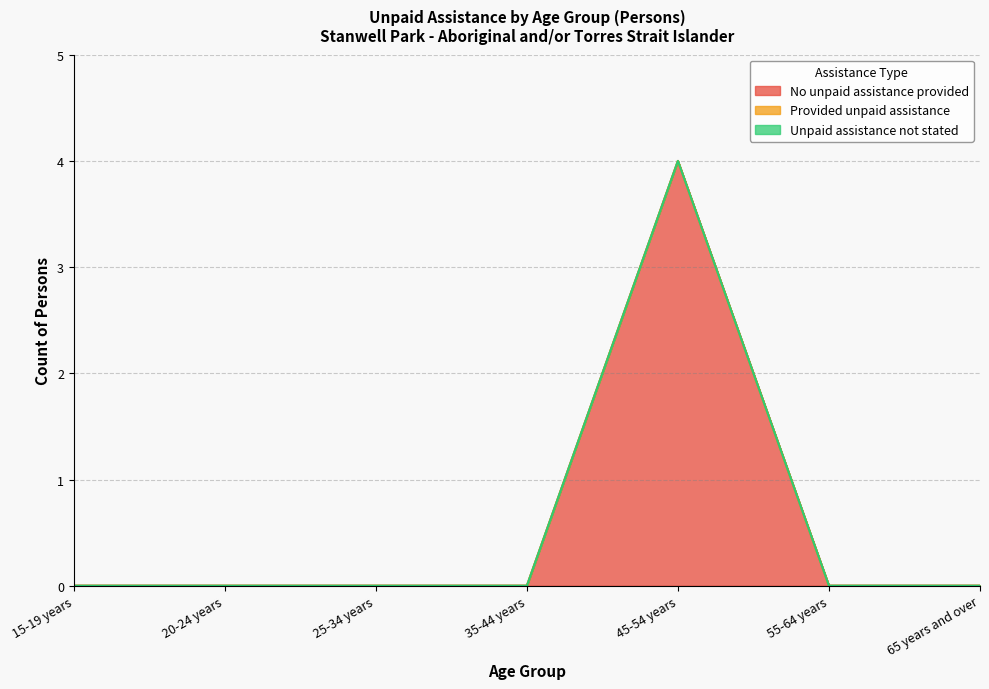

Is it true that Unpaid assistance not stated equals 0 at 25-34 years?

True